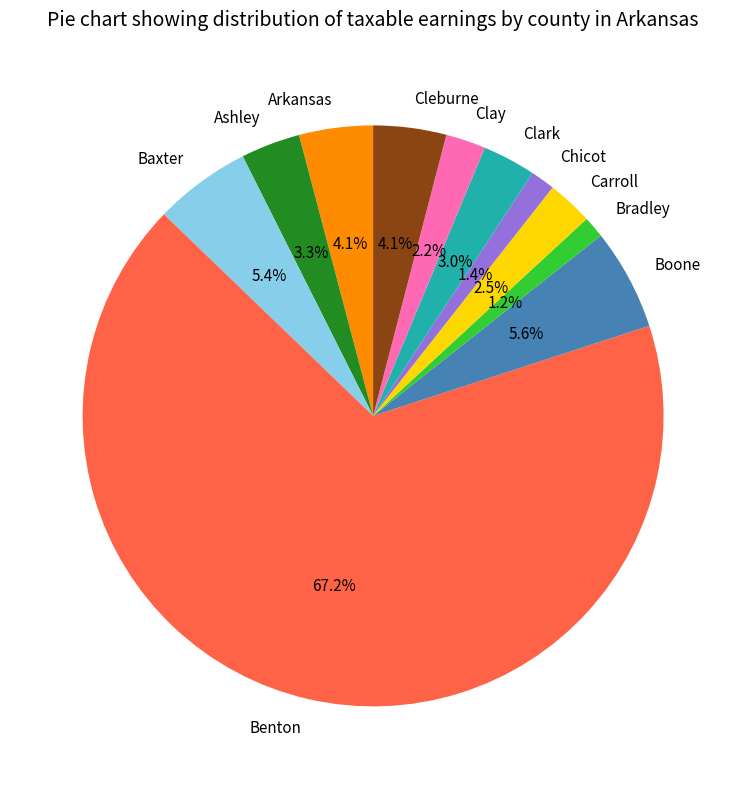

True or false: Baxter accounts for 5% of the total.

True